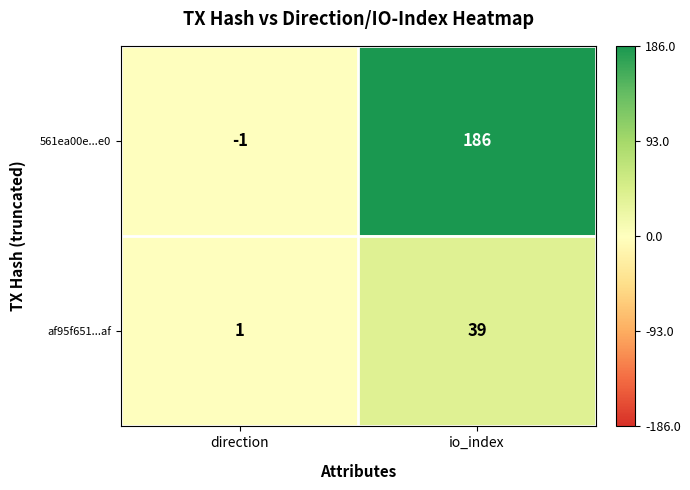

What is the difference between the highest and lowest values at io_index?

147